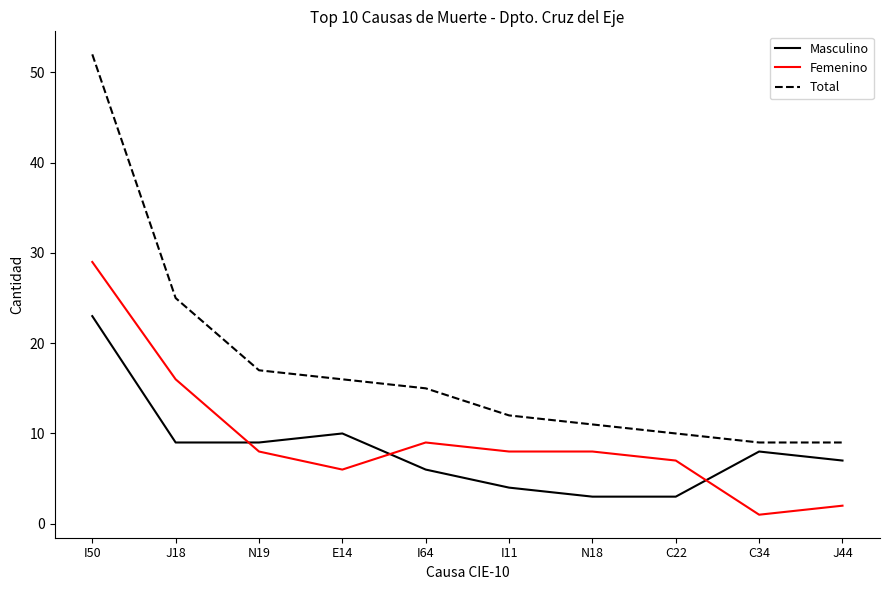

Reading right to left, list all the values displayed in this chart.

Masculino: J44=7	C34=8	C22=3	N18=3	I11=4	I64=6	E14=10	N19=9	J18=9	I50=23
Femenino: J44=2	C34=1	C22=7	N18=8	I11=8	I64=9	E14=6	N19=8	J18=16	I50=29
Total: J44=9	C34=9	C22=10	N18=11	I11=12	I64=15	E14=16	N19=17	J18=25	I50=52